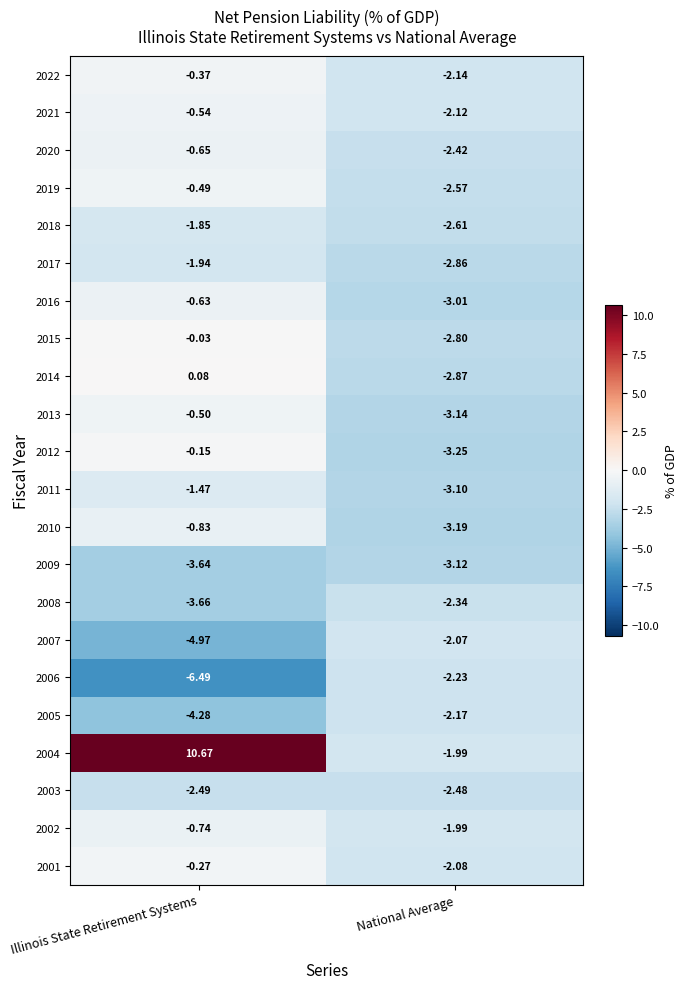

Is the value of 2014 at National Average greater than the value of 2009 at Illinois State Retirement Systems?

Yes